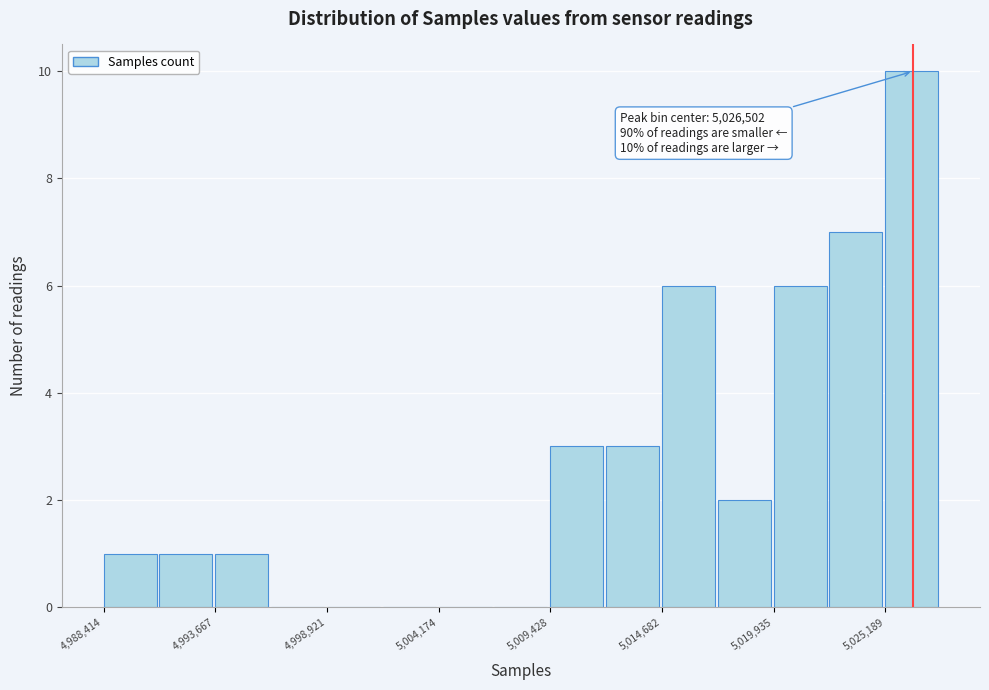

Read against the x-axis, roughly where is the centre of the tallest bar?

5026000